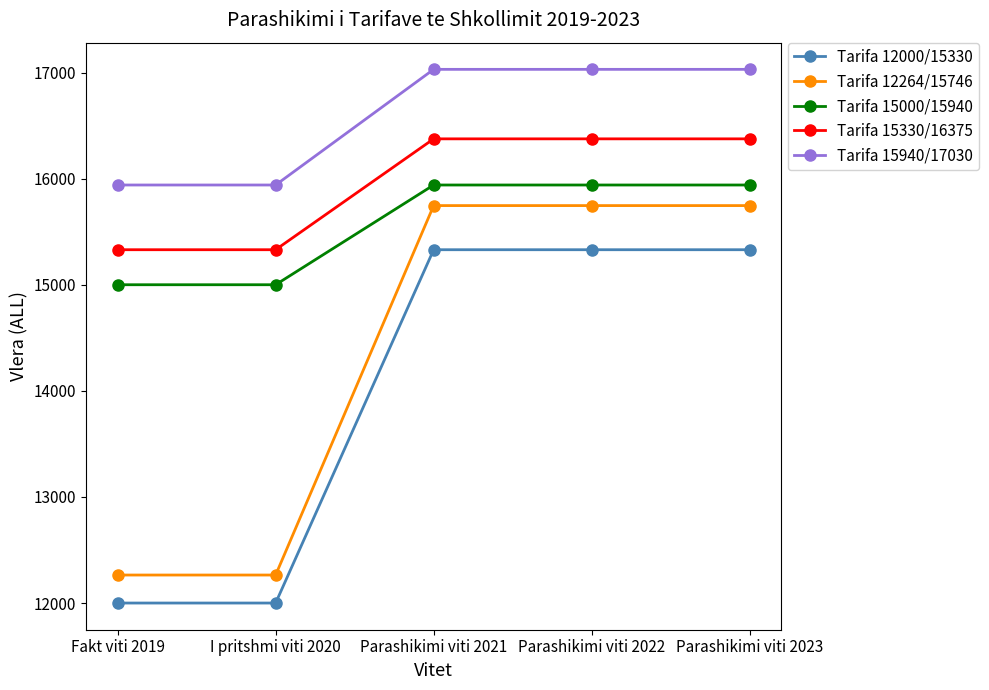

True or false: Tarifa 15000/15940 has more than 1 interior local peaks.

False